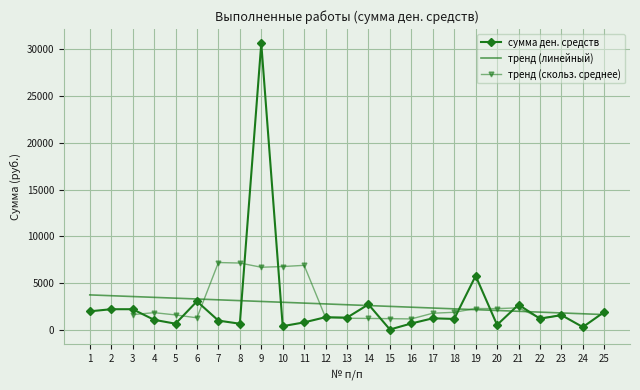

The value at 23 is 539.0. True or false?

False